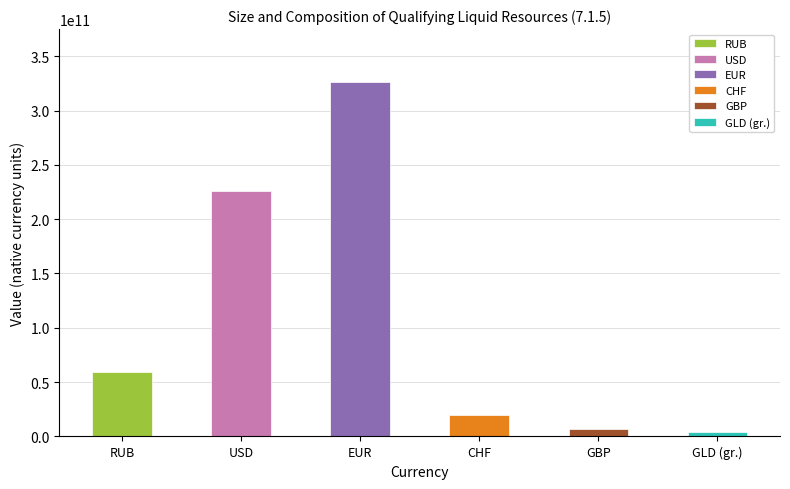

What position from the left is USD?

2